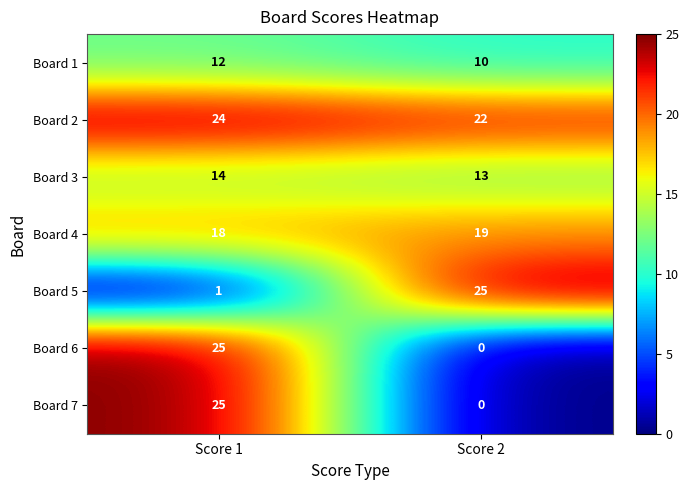

At how many categories does at least one series exceed 21?

2